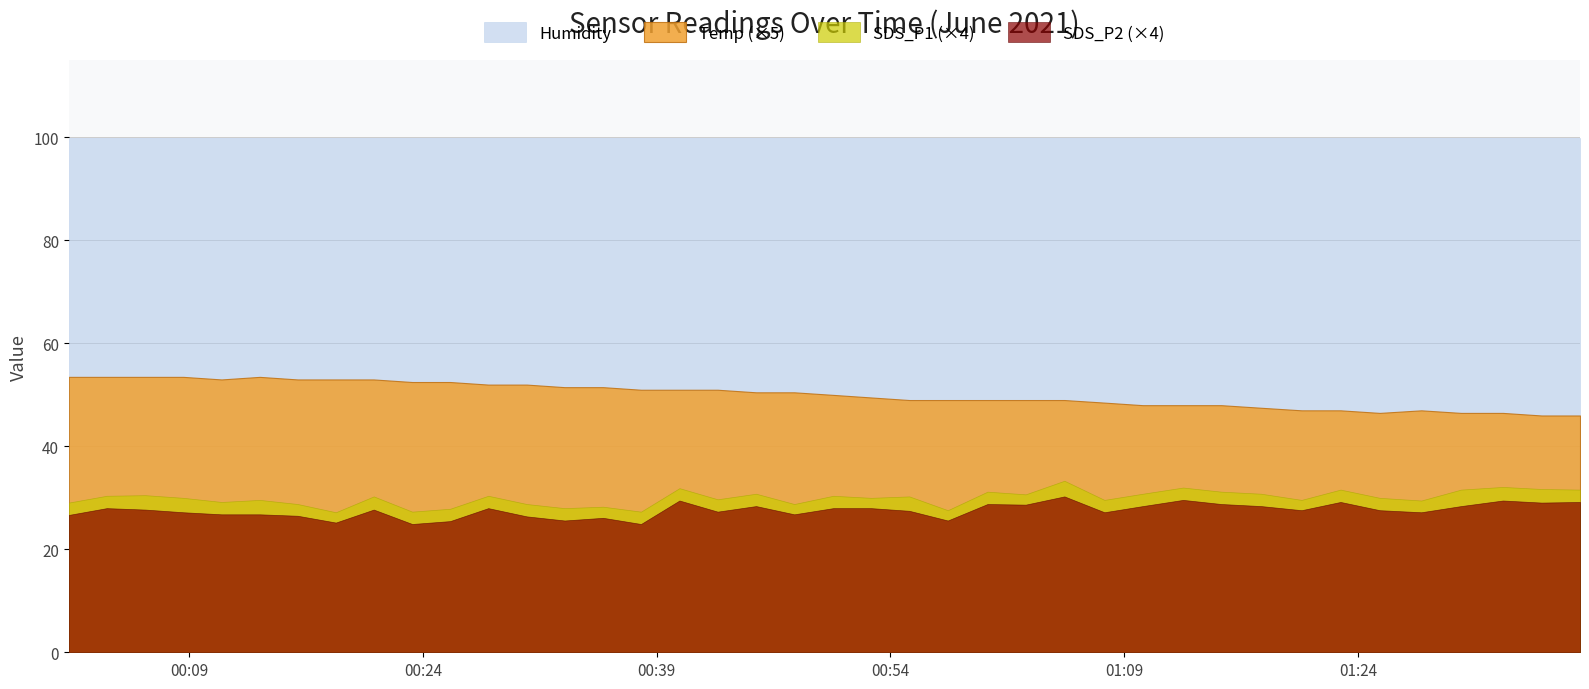

Does the chart display data point markers on the line(s)?

No